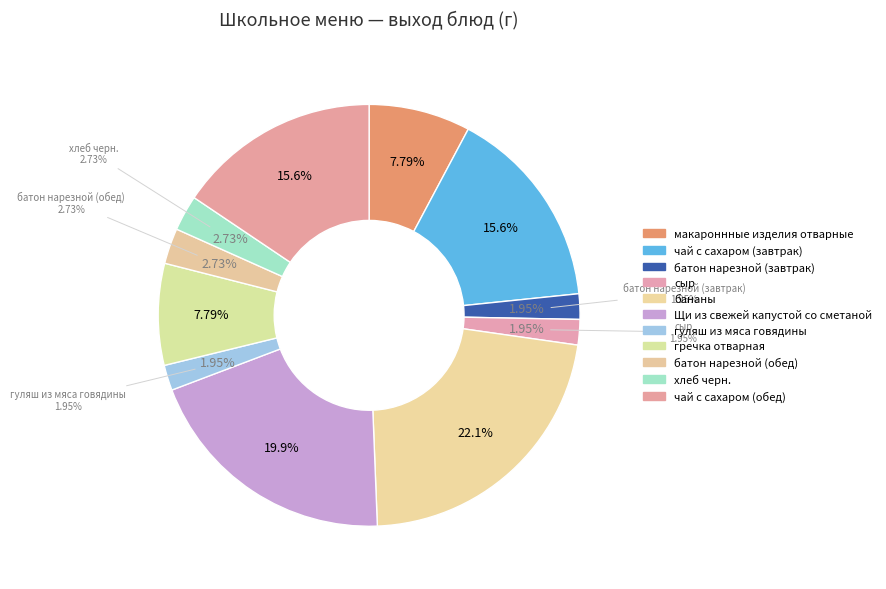

To the nearest percent, what is the combined percentage of батон нарезной (завтрак) and чай с сахаром (завтрак)?

18%